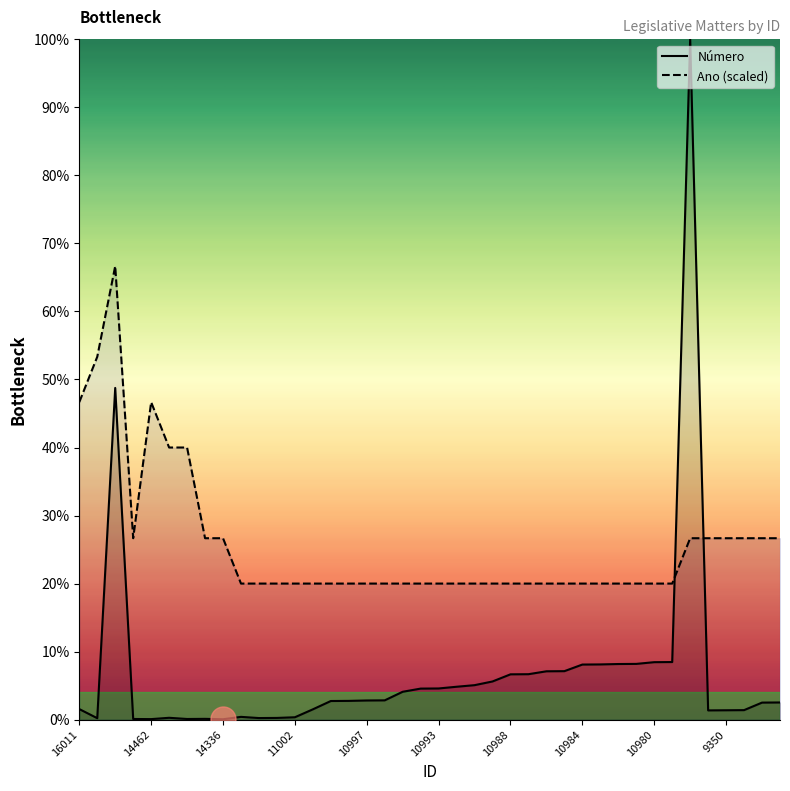

What is the difference between the maximum and minimum values in the Ano (scaled) series?

46.7